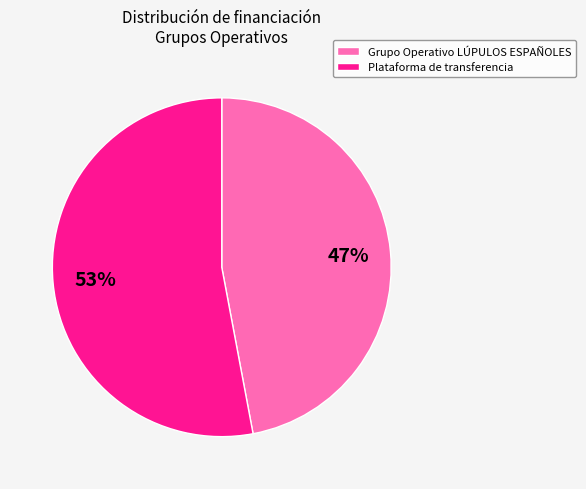

Which slice is the smallest?

Grupo Operativo LÚPULOS ESPAÑOLES